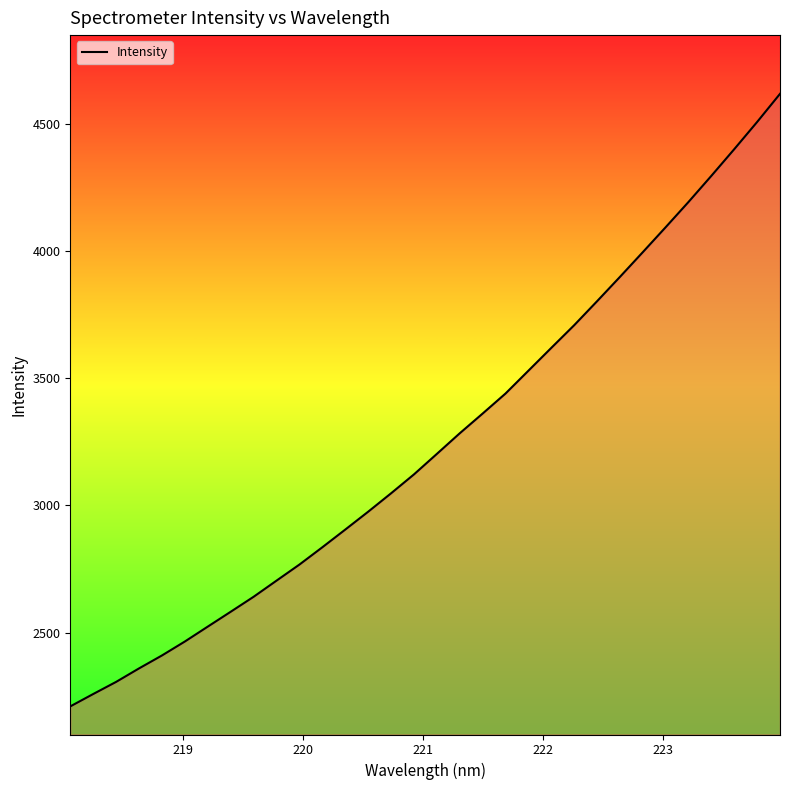

True or false: the data has more than 2 interior local peaks.

False